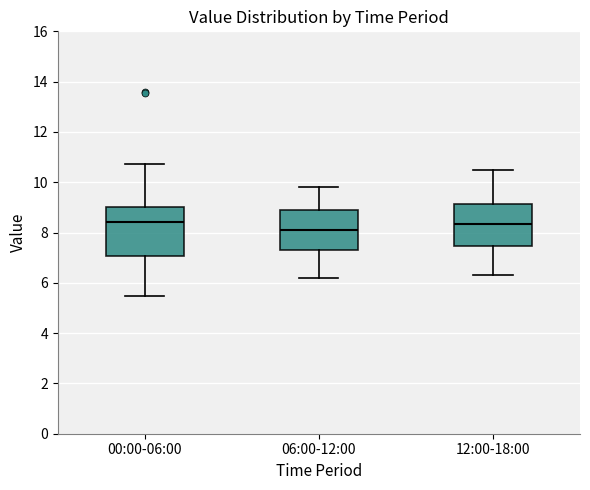

Which box is the tallest, from its lower edge to its upper edge?

00:00-06:00